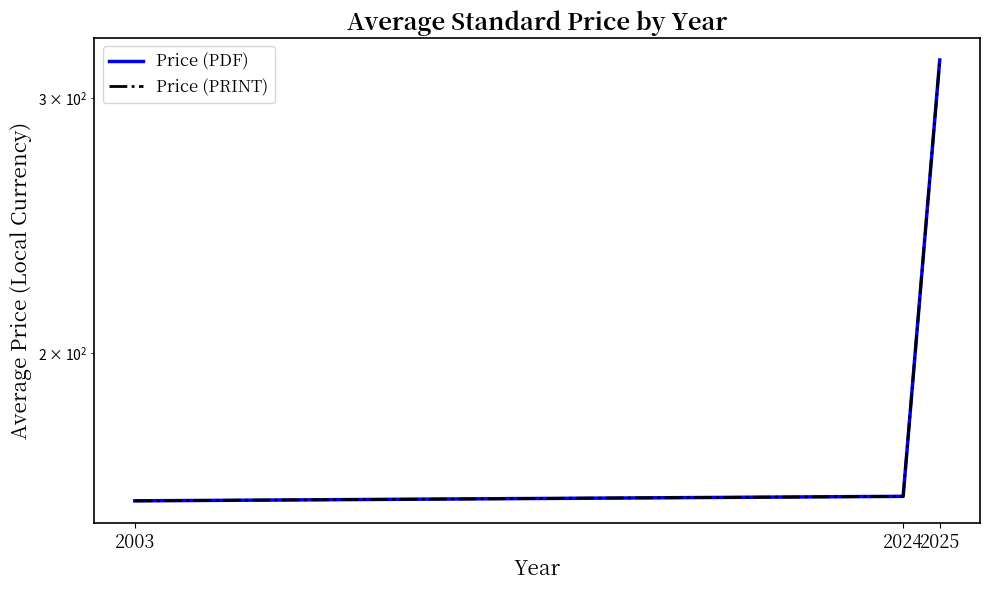

Which has a higher value, 2003 or 2024?

2024